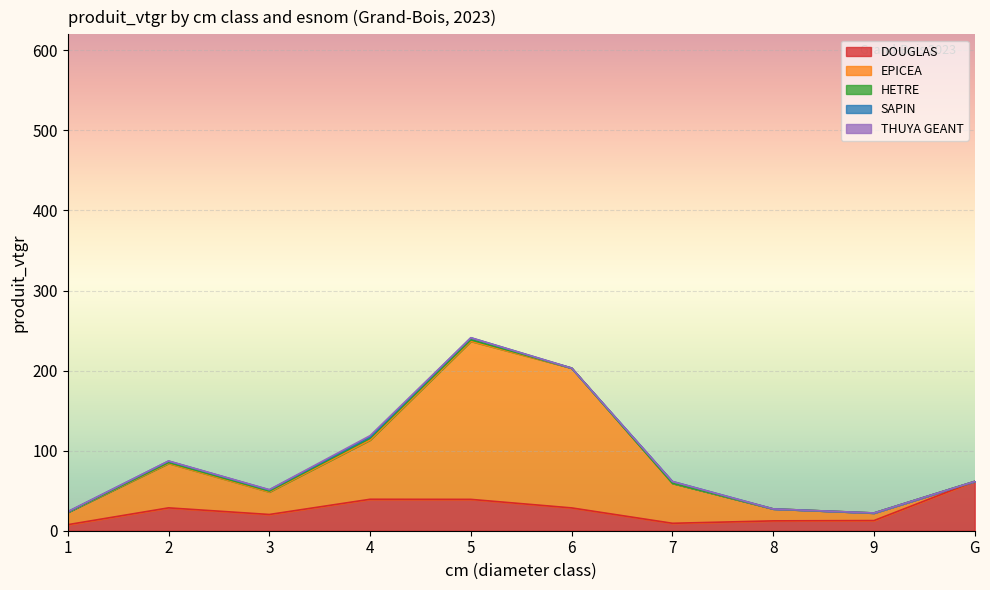

Reading right to left, what are all the values shown in this chart?

DOUGLAS: 61.6	12.7	12.3	9.3	28.5	39.1	39.3	20.3	28.5	7.5
EPICEA: 0.0	9.5	14.9	50.0	174.6	197.5	74.1	28.1	55.6	15.5
HETRE: 0.0	0.0	0.0	0.0	0.0	1.8	2.2	1.1	1.0	0.0
SAPIN: 0.0	0.0	0.0	2.2	0.0	2.6	1.6	1.5	1.8	0.7
THUYA GEANT: 0.0	0.0	0.0	0.0	0.0	0.0	1.7	0.3	0.2	0.0